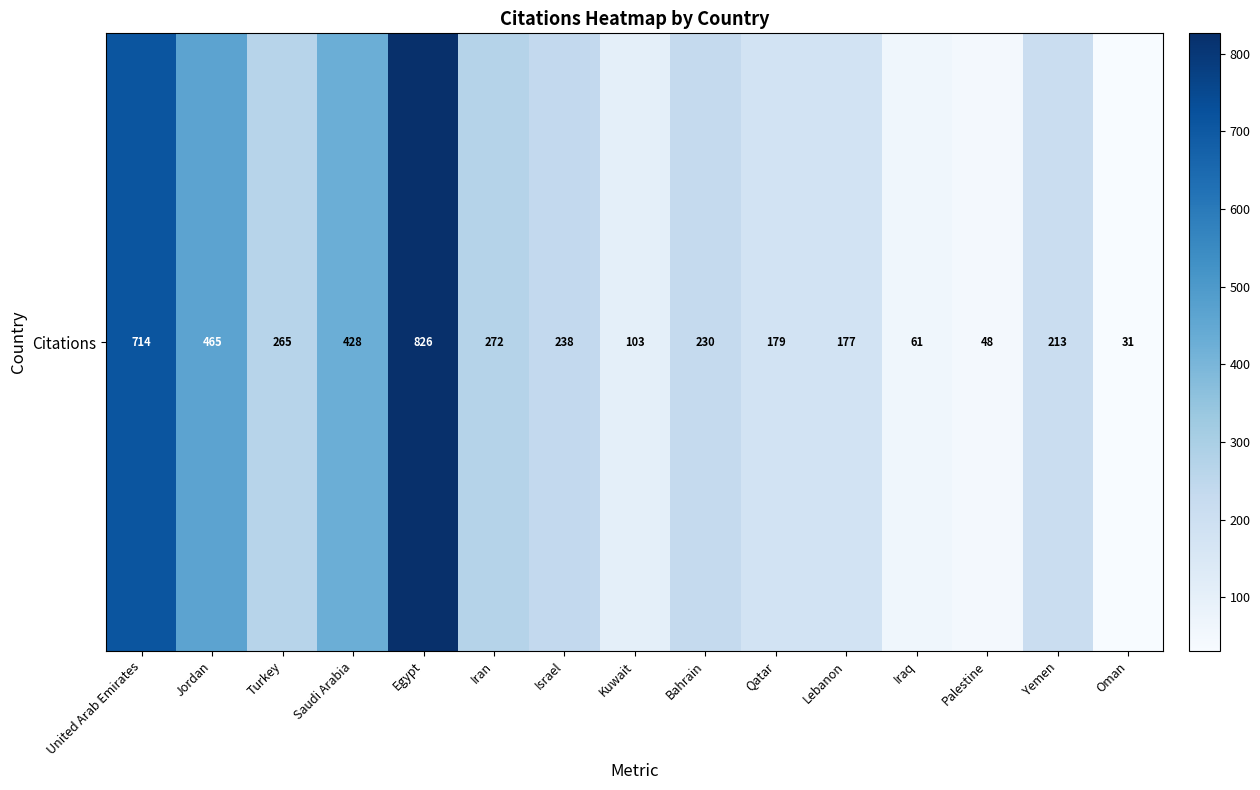

At which category does the chart reach its minimum across all series?

Oman